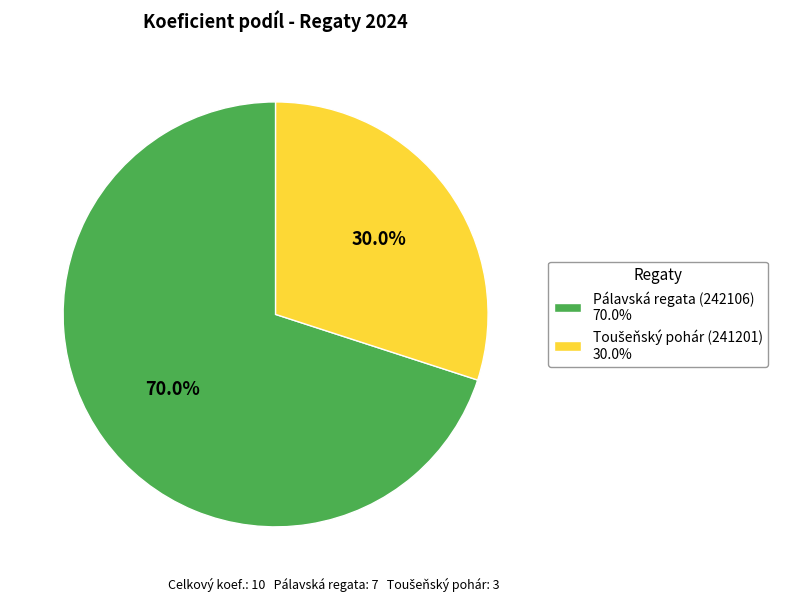

How many segments does this pie chart have?

2